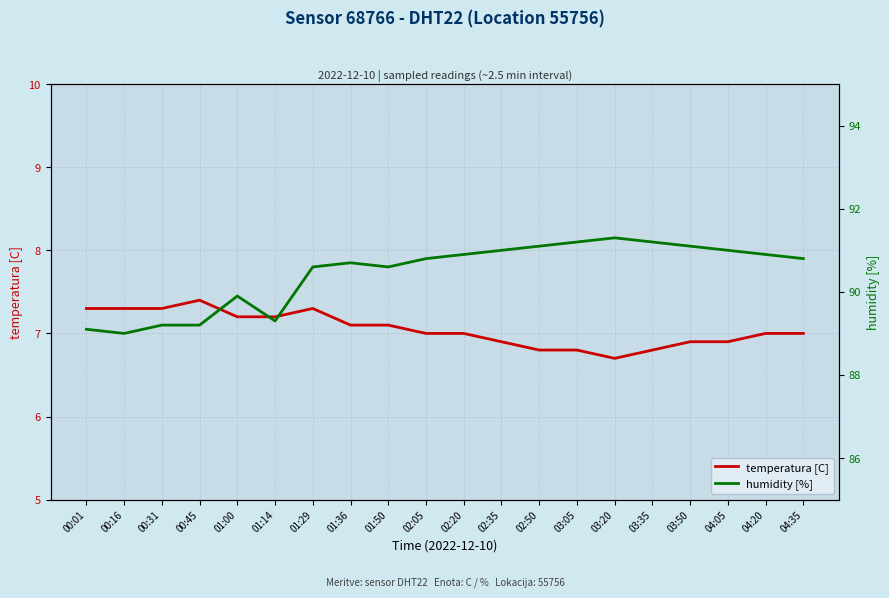

Reading left to right, extract all data points from this chart.

temperatura [C]: 00:01=7.3	00:16=7.3	00:31=7.3	00:45=7.4	01:00=7.2	01:14=7.2	01:29=7.3	01:36=7.1	01:50=7.1	02:05=7.0	02:20=7.0	02:35=6.9	02:50=6.8	03:05=6.8	03:20=6.7	03:35=6.8	03:50=6.9	04:05=6.9	04:20=7.0	04:35=7.0
humidity [%]: 00:01=89.1	00:16=89.0	00:31=89.2	00:45=89.2	01:00=89.9	01:14=89.3	01:29=90.6	01:36=90.7	01:50=90.6	02:05=90.8	02:20=90.9	02:35=91.0	02:50=91.1	03:05=91.2	03:20=91.3	03:35=91.2	03:50=91.1	04:05=91.0	04:20=90.9	04:35=90.8